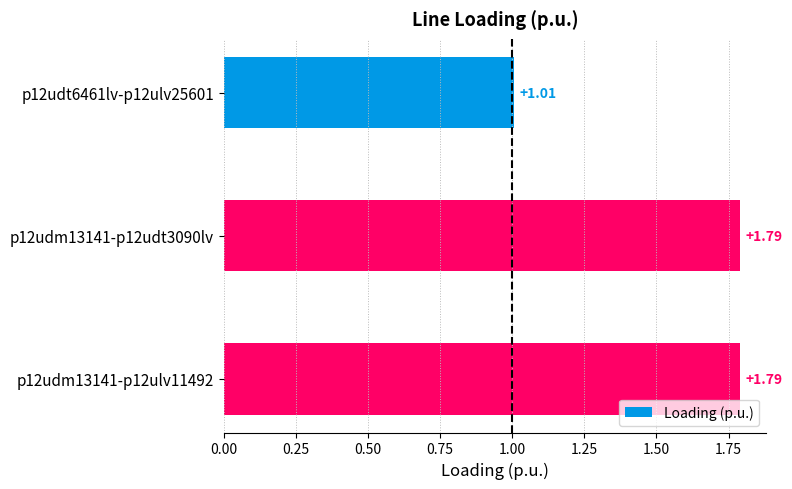

Are the bars grouped side by side (vs. stacked)?

No